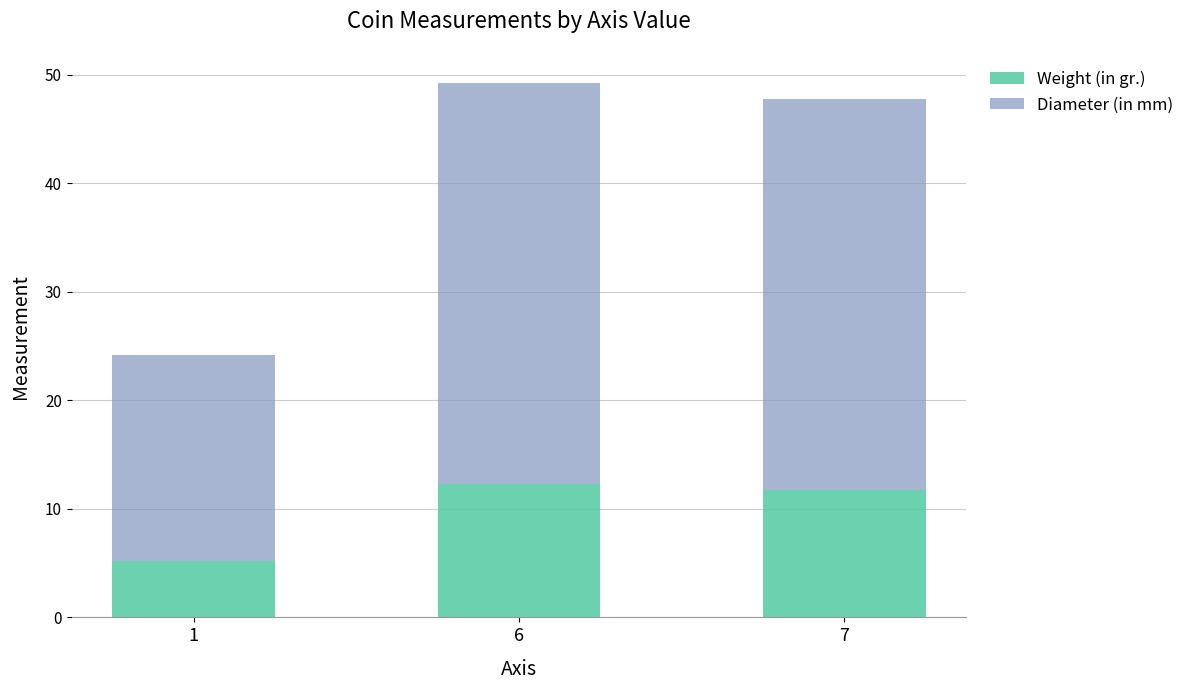

What are all the series names shown in the legend?

Weight (in gr.), Diameter (in mm)